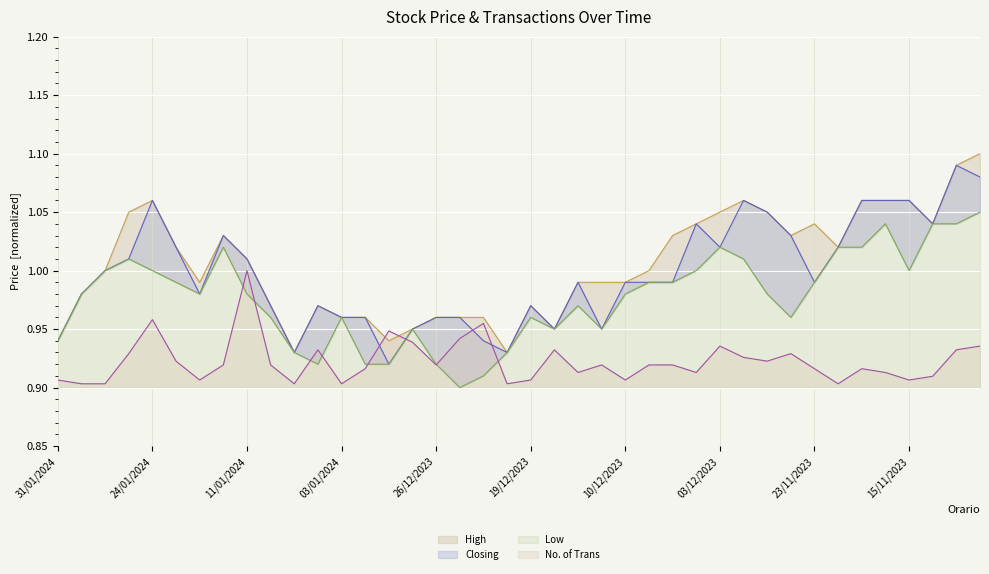

Reading right to left, what are all the values shown in this chart?

High: 1.1	1.1	1.0	1.1	1.1	1.1	1.0	1.0	1.0	1.1	1.1	1.1	1.0	1.0	1.0	1.0	1.0	1.0	0.9	1.0	0.9	1.0	1.0	1.0	0.9	0.9	1.0	1.0	1.0	0.9	1.0	1.0	1.0	1.0	1.0	1.1	1.1	1.0	1.0	0.9
Closing: 1.1	1.1	1.0	1.1	1.1	1.1	1.0	1.0	1.0	1.1	1.1	1.0	1.0	1.0	1.0	1.0	0.9	1.0	0.9	1.0	0.9	0.9	1.0	1.0	0.9	0.9	1.0	1.0	1.0	0.9	1.0	1.0	1.0	1.0	1.0	1.1	1.0	1.0	1.0	0.9
Low: 1.1	1.0	1.0	1.0	1.0	1.0	1.0	1.0	1.0	1.0	1.0	1.0	1.0	1.0	1.0	1.0	0.9	1.0	0.9	1.0	0.9	0.9	0.9	0.9	0.9	0.9	0.9	1.0	0.9	0.9	1.0	1.0	1.0	1.0	1.0	1.0	1.0	1.0	1.0	0.9
No. of Trans: 0.9	0.9	0.9	0.9	0.9	0.9	0.9	0.9	0.9	0.9	0.9	0.9	0.9	0.9	0.9	0.9	0.9	0.9	0.9	0.9	0.9	1.0	0.9	0.9	0.9	0.9	0.9	0.9	0.9	0.9	0.9	1.0	0.9	0.9	0.9	1.0	0.9	0.9	0.9	0.9